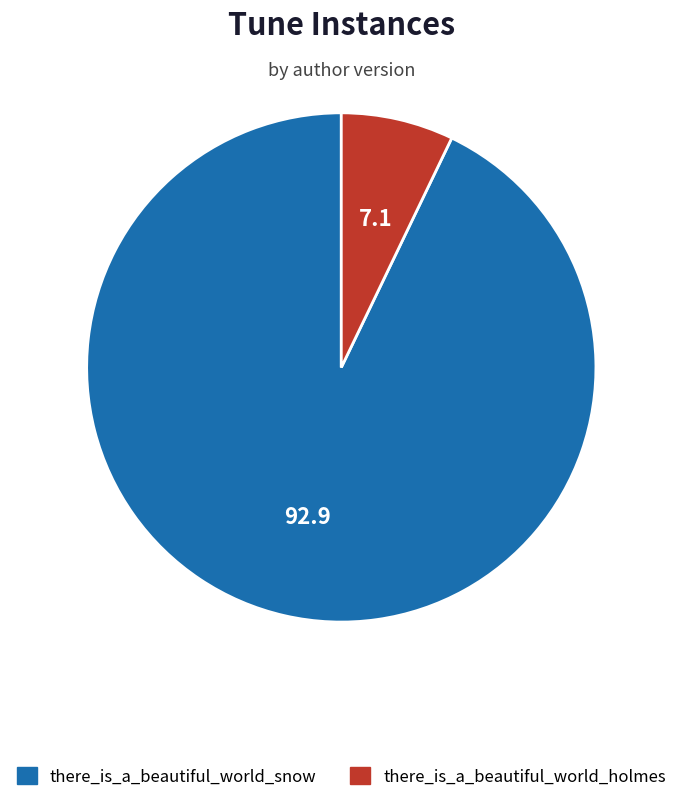

Is there a majority slice in this chart?

Yes